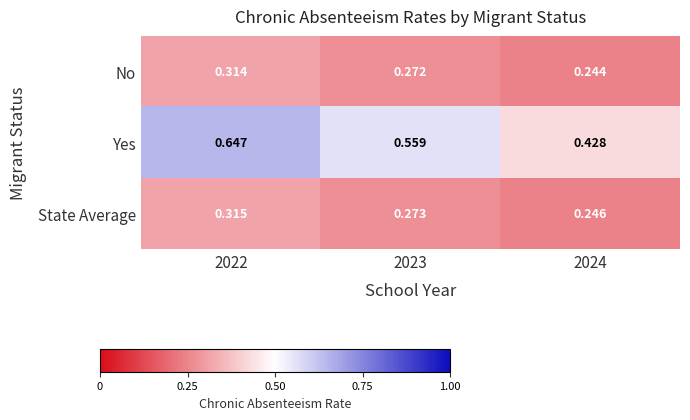

At 2024, list the series in order from smallest to largest.

No, State Average, Yes